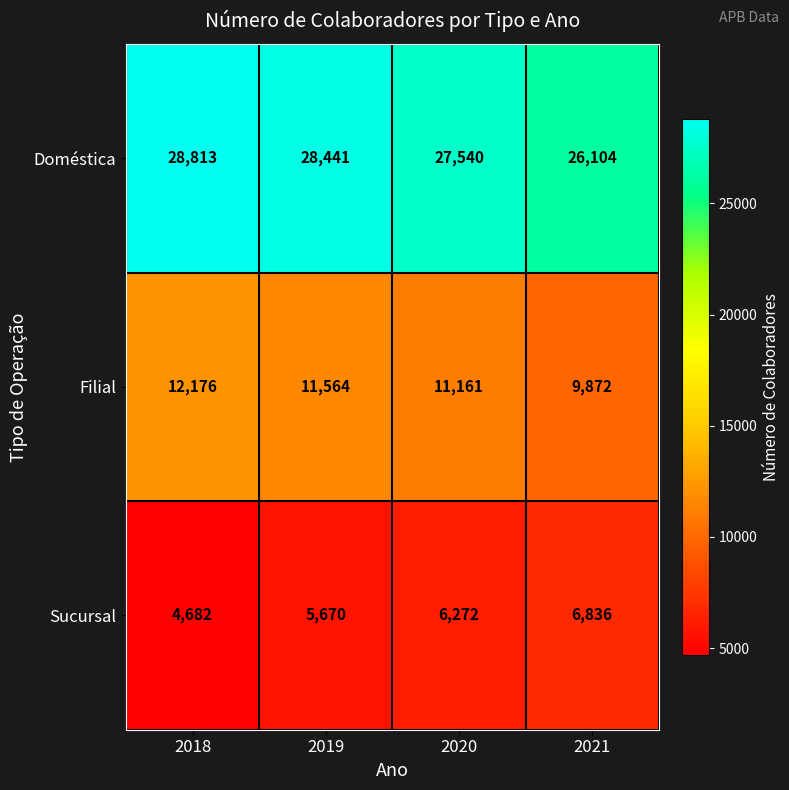

Is it true that Doméstica equals 27540 at 2020?

True